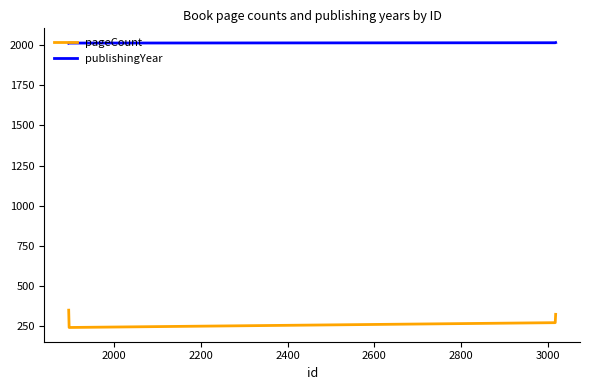

What is the sum of all publishingYear values?

8060